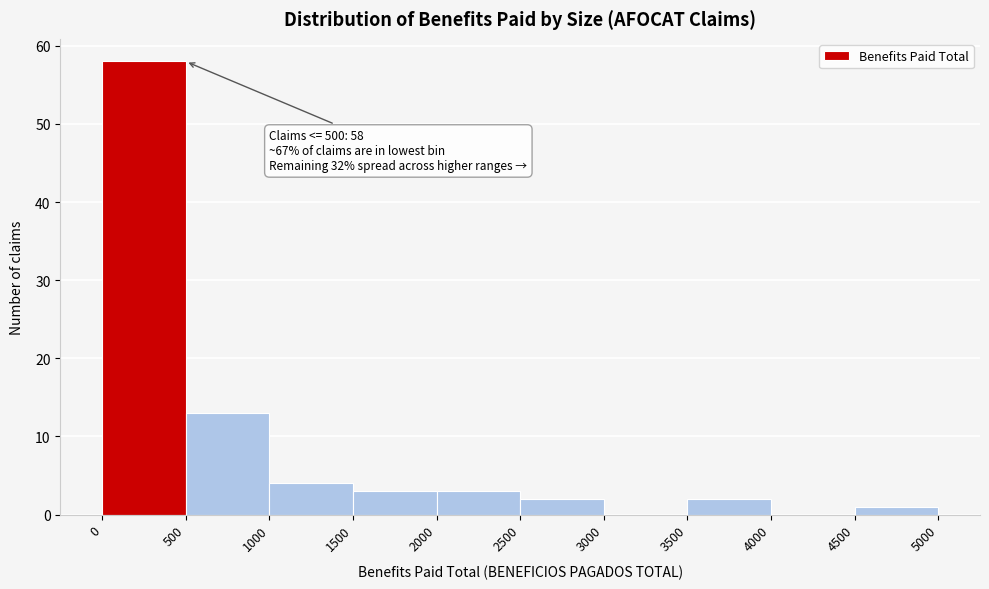

Which range on the x-axis has the tallest bar?

0 to 500